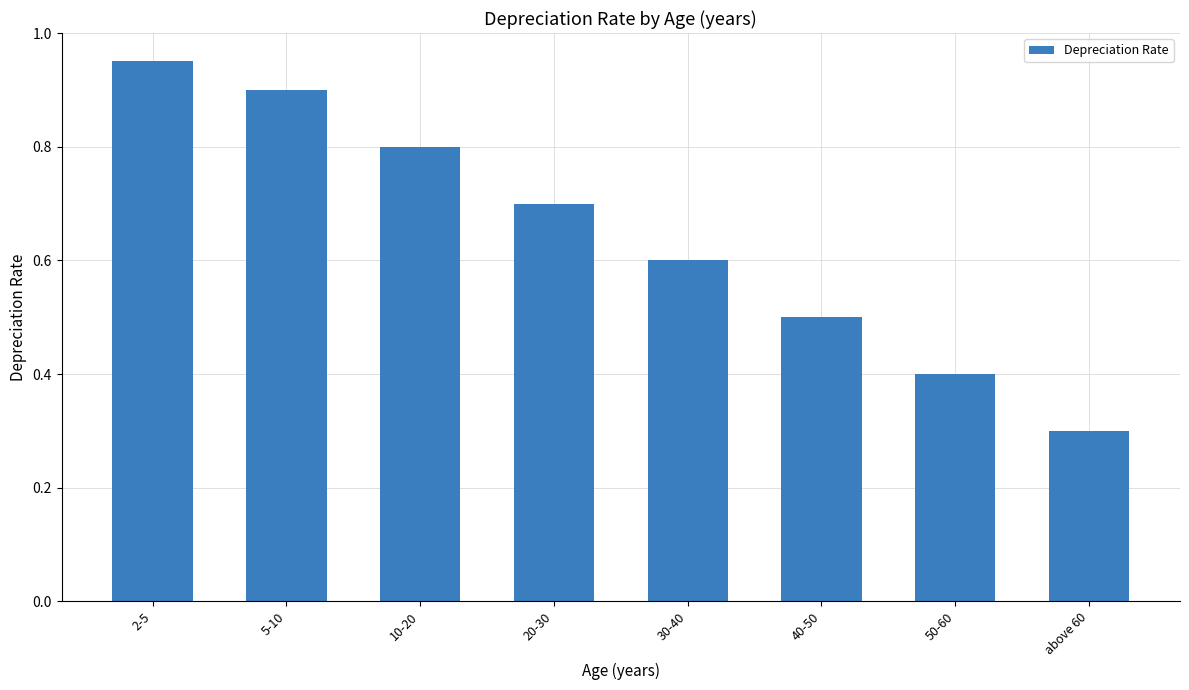

Rank the categories by value from lowest to highest.

above 60, 50-60, 40-50, 30-40, 20-30, 10-20, 5-10, 2-5